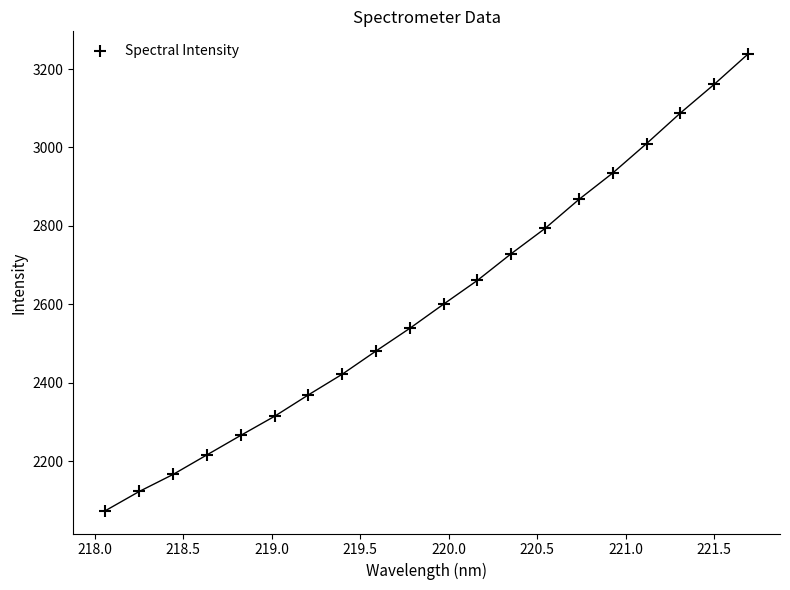

What is the range of X values (max minus min)?

3.6